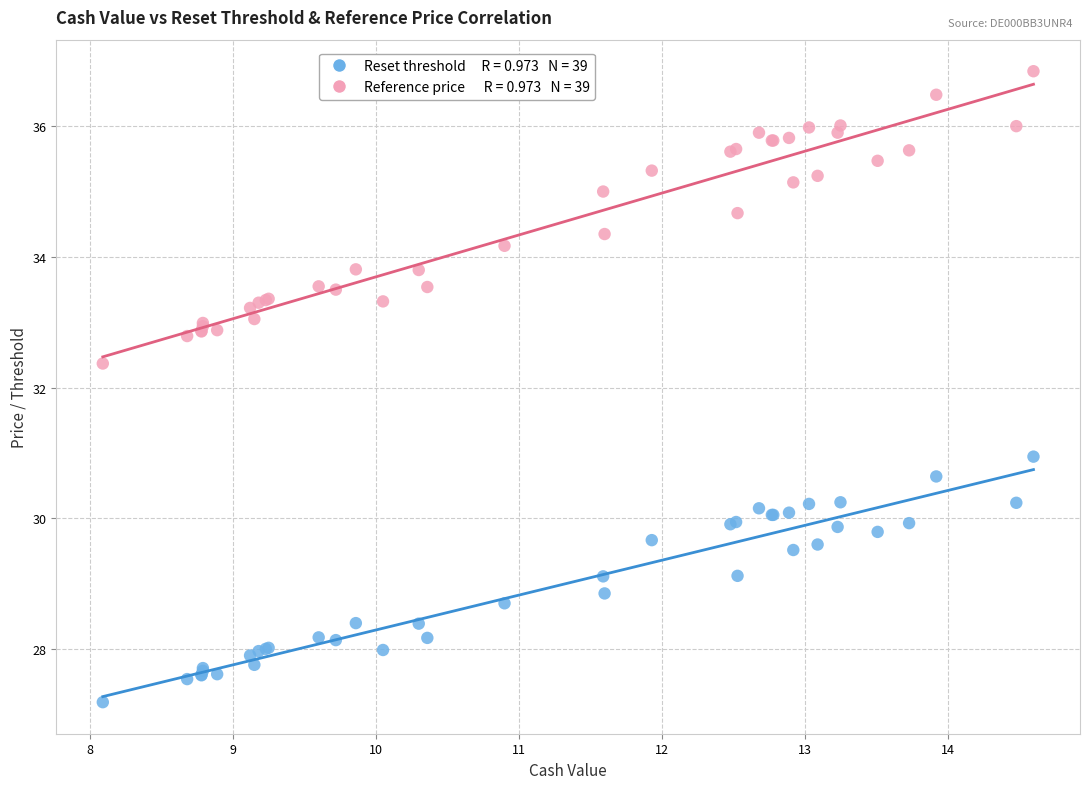

Across all series, what Y value is closest to 32?

32.4